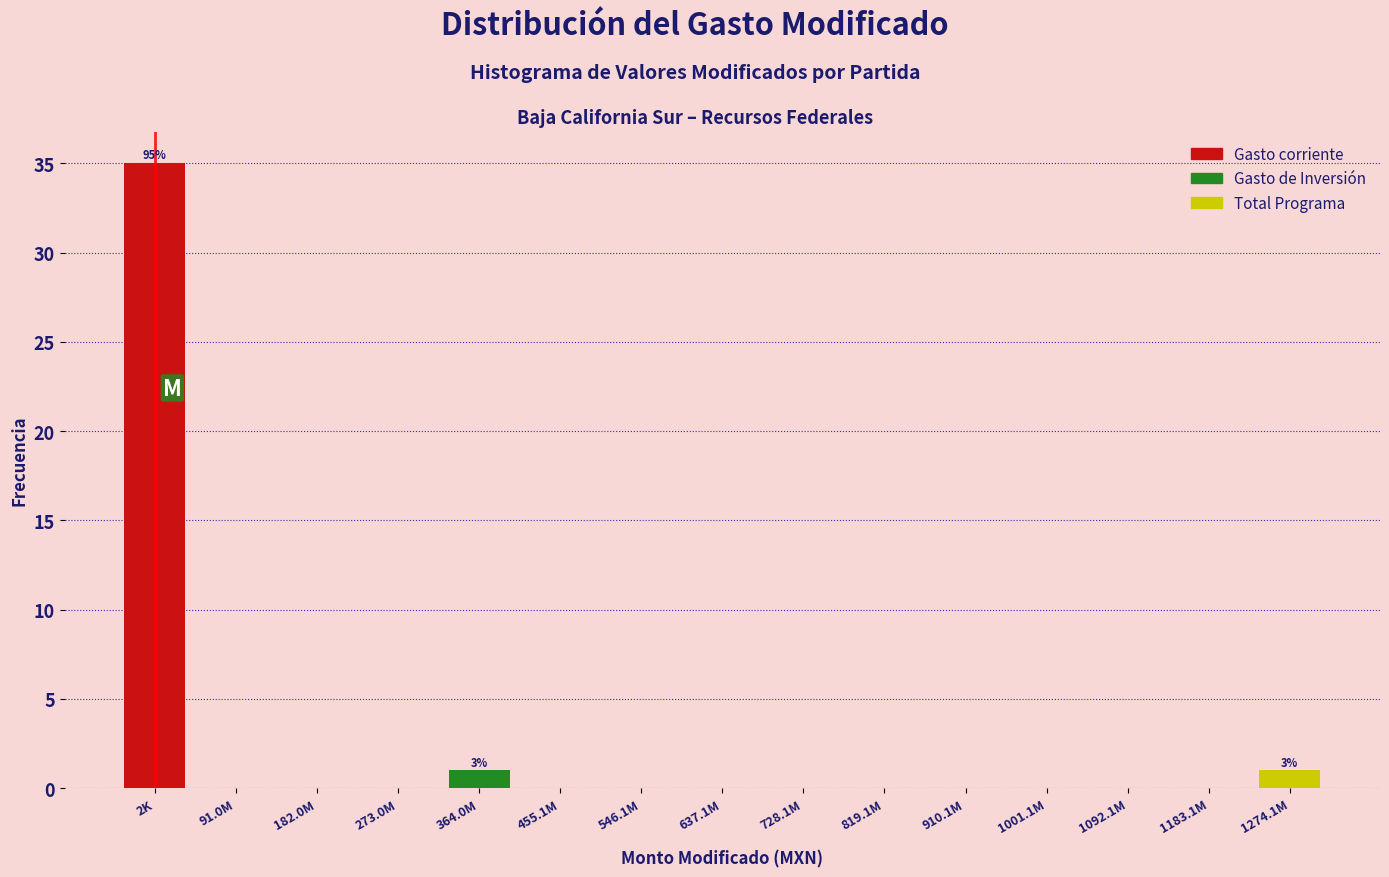

Reading left to right, transcribe all the data shown in this chart.

2K=35	91.0M=0	182.0M=0	273.0M=0	364.0M=1	455.1M=0	546.1M=0	637.1M=0	728.1M=0	819.1M=0	910.1M=0	1001.1M=0	1092.1M=0	1183.1M=0	1274.1M=1